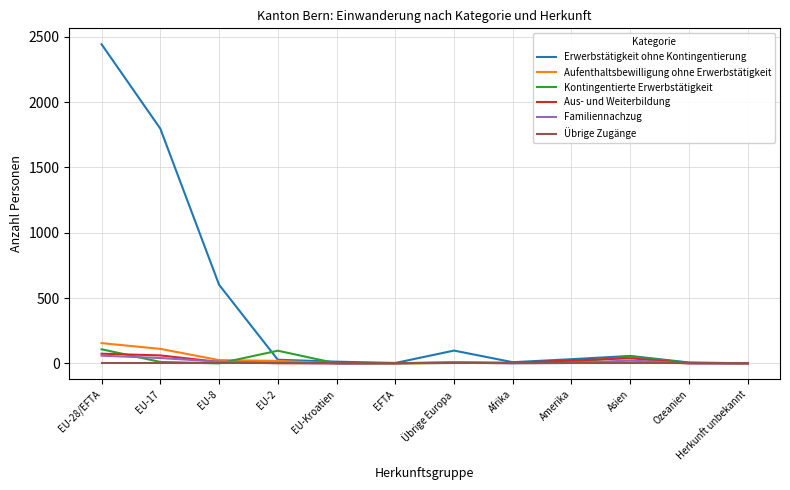

The value of Übrige Zugänge at Übrige Europa is 0. True or false?

True